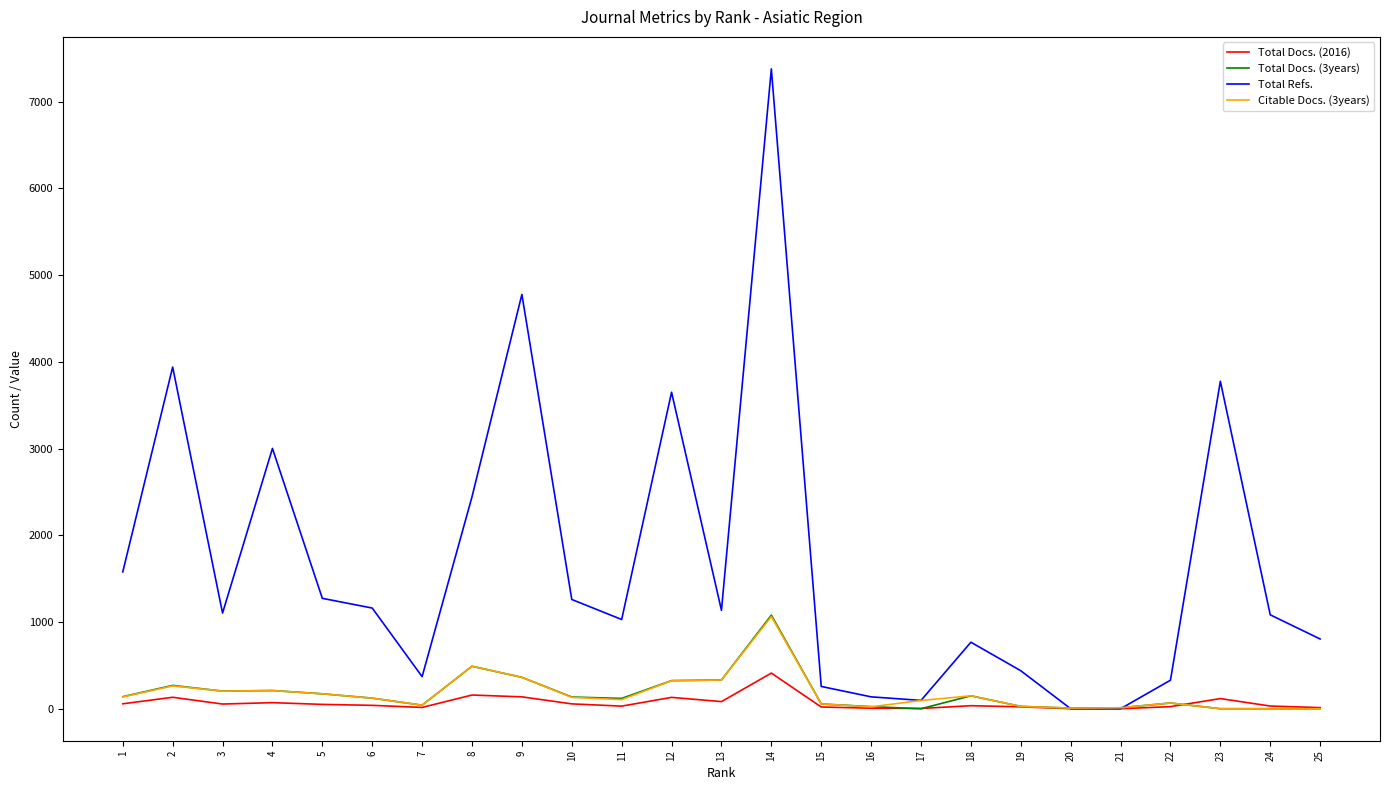

Which series has the widest spread of values?

Total Refs.